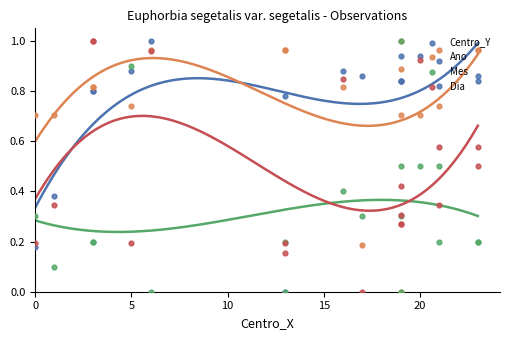

Which series contains the lowest Y value?

Centro_Y